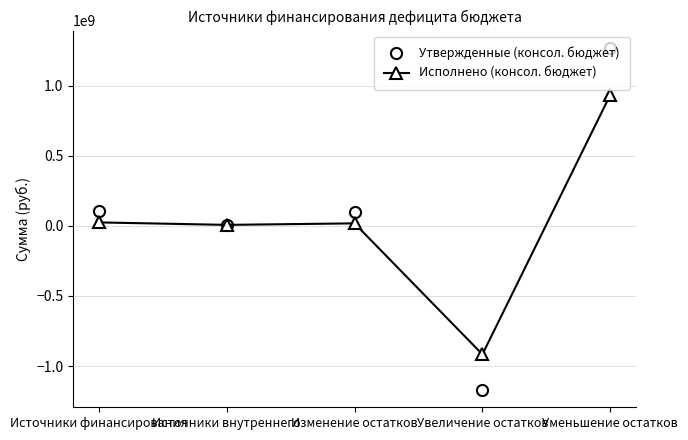

How many series are shown in this chart?

2